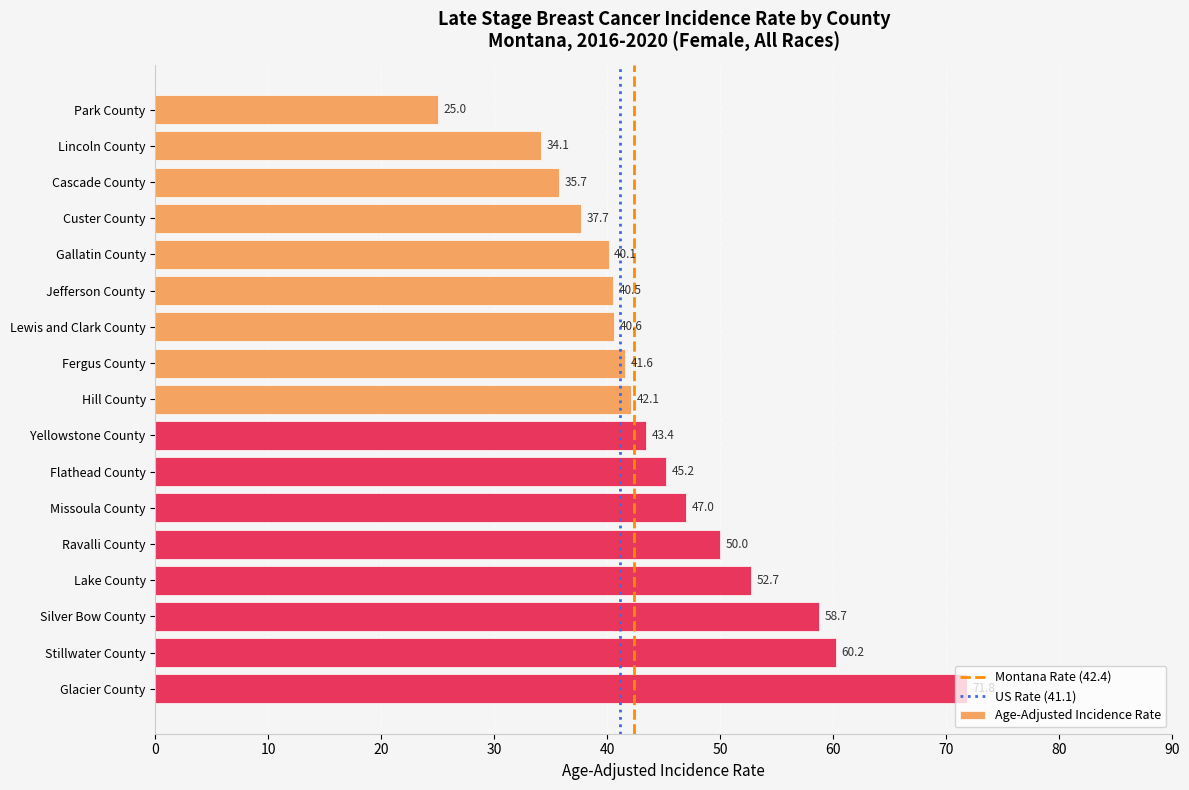

How many series are shown in this chart?

1